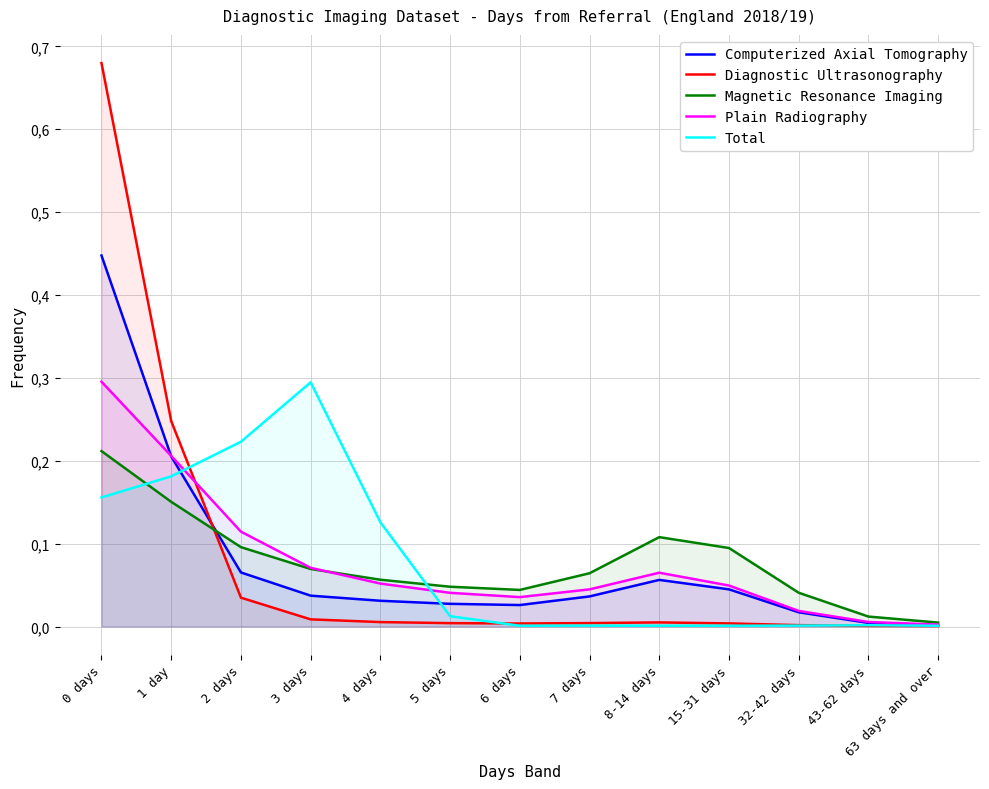

Reading right to left, list all the values displayed in this chart.

Computerized Axial Tomography: 0.0	0.0	0.0	0.0	0.1	0.0	0.0	0.0	0.0	0.0	0.1	0.2	0.4
Diagnostic Ultrasonography: 0.0	0.0	0.0	0.0	0.0	0.0	0.0	0.0	0.0	0.0	0.0	0.2	0.7
Magnetic Resonance Imaging: 0.0	0.0	0.0	0.1	0.1	0.1	0.0	0.0	0.1	0.1	0.1	0.2	0.2
Plain Radiography: 0.0	0.0	0.0	0.0	0.1	0.0	0.0	0.0	0.1	0.1	0.1	0.2	0.3
Total: 0.0	0.0	0.0	0.0	0.0	0.0	0.0	0.0	0.1	0.3	0.2	0.2	0.2